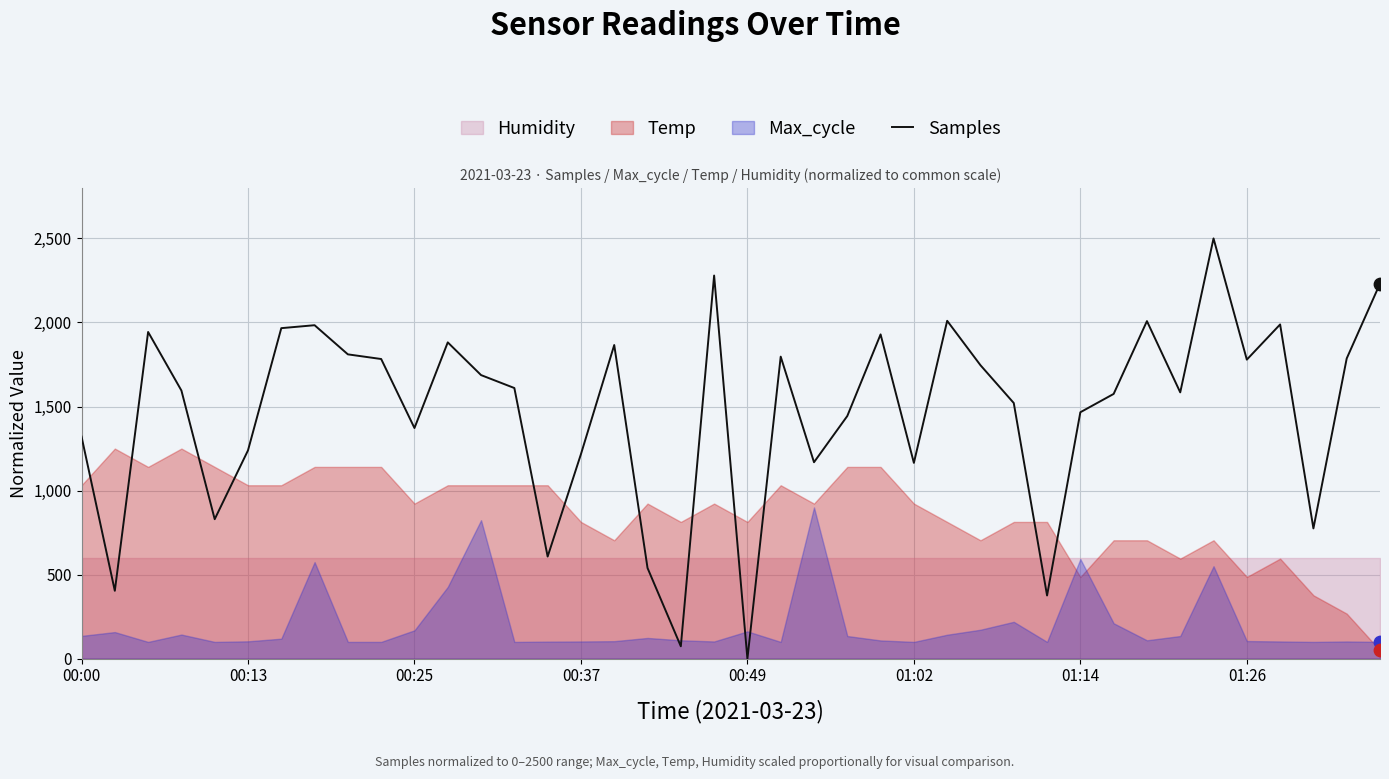

What is the maximum value for Samples?

2500.0